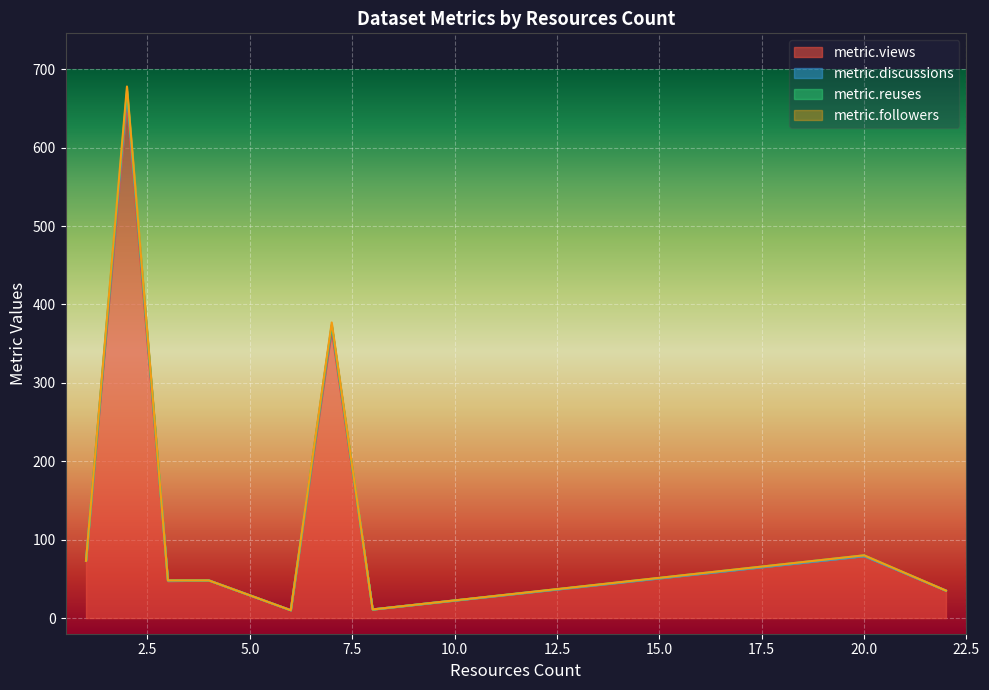

How many values in the metric.views series exceed 13?

9